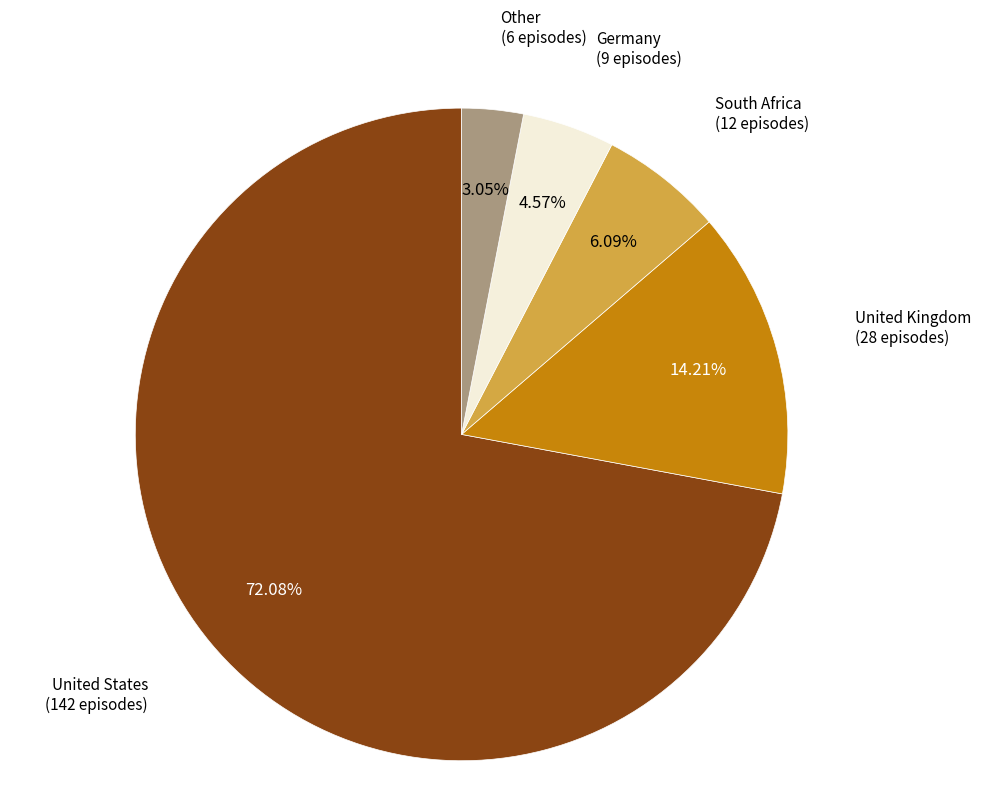

To the nearest percent, what is the difference between the largest and smallest slice percentages?

69%